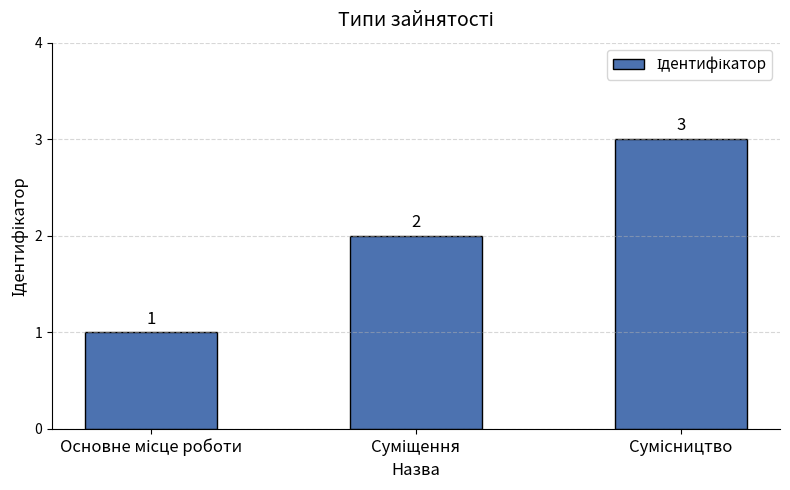

What is the average value?

2